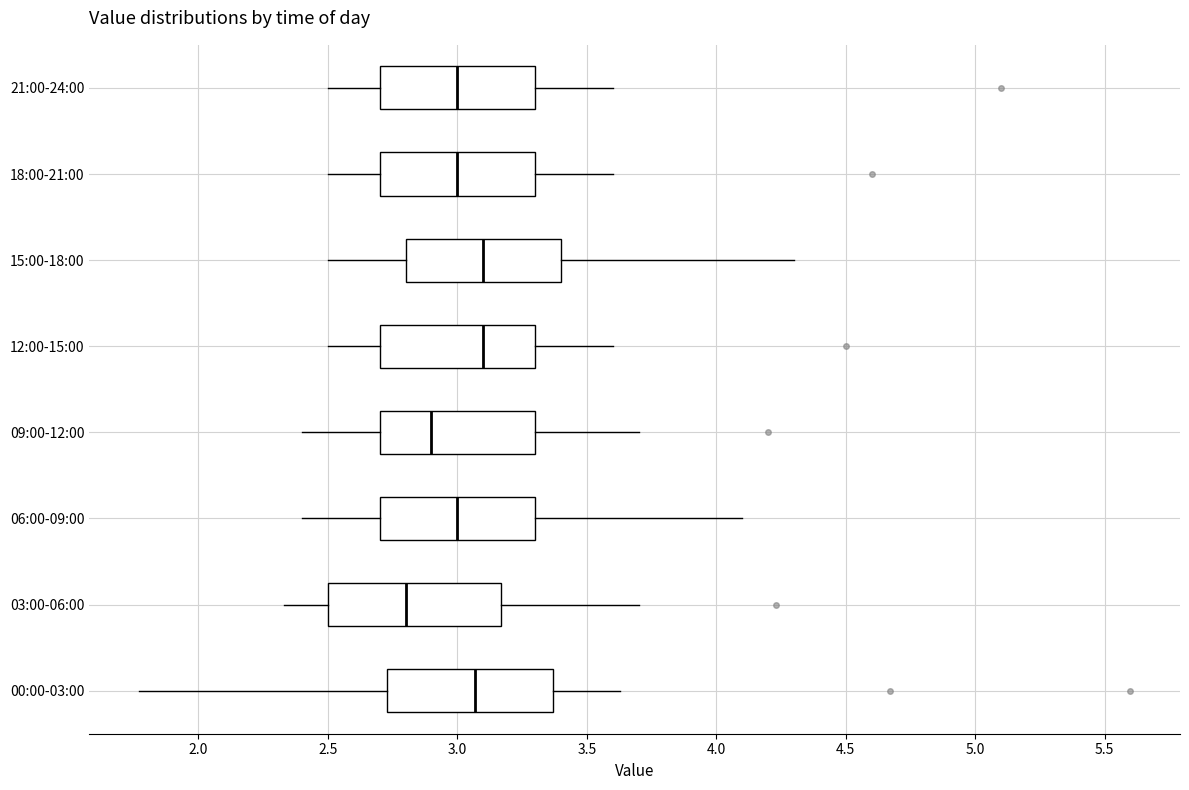

Reading bottom to top, transcribe this box plot: for each box, give where its median line is, the range the box spans, and where its two whiskers end, as read against the x-axis. The values are not printed on the chart, so give them approximately, as read against the axis.

00:00-03:00: median 3.05, box 2.75 to 3.35, whiskers 1.75 to 3.65
03:00-06:00: median 2.80, box 2.50 to 3.15, whiskers 2.35 to 3.70
06:00-09:00: median 3.00, box 2.70 to 3.30, whiskers 2.40 to 4.10
09:00-12:00: median 2.90, box 2.70 to 3.30, whiskers 2.40 to 3.70
12:00-15:00: median 3.10, box 2.70 to 3.30, whiskers 2.50 to 3.60
15:00-18:00: median 3.10, box 2.80 to 3.40, whiskers 2.50 to 4.30
18:00-21:00: median 3.00, box 2.70 to 3.30, whiskers 2.50 to 3.60
21:00-24:00: median 3.00, box 2.70 to 3.30, whiskers 2.50 to 3.60